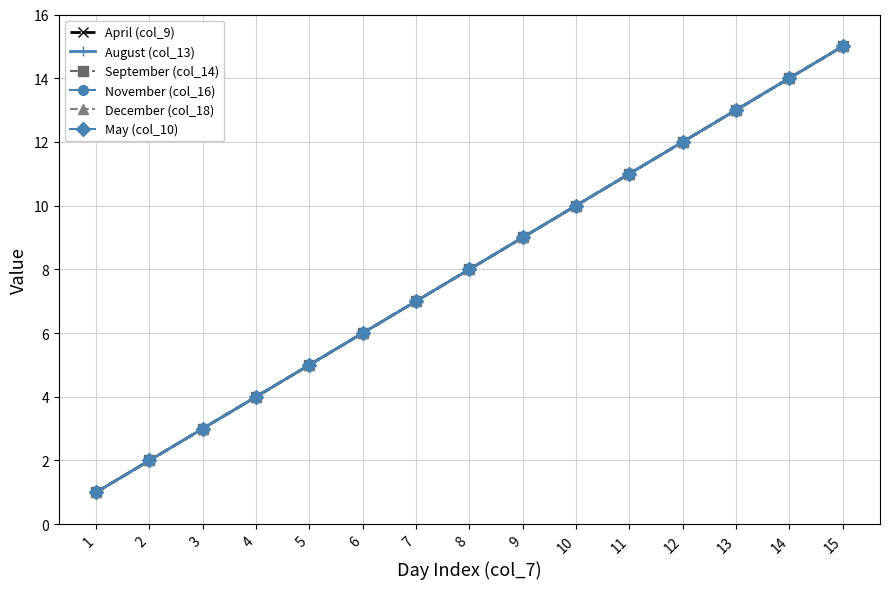

Where does the August (col_13) series first go above 8?

9